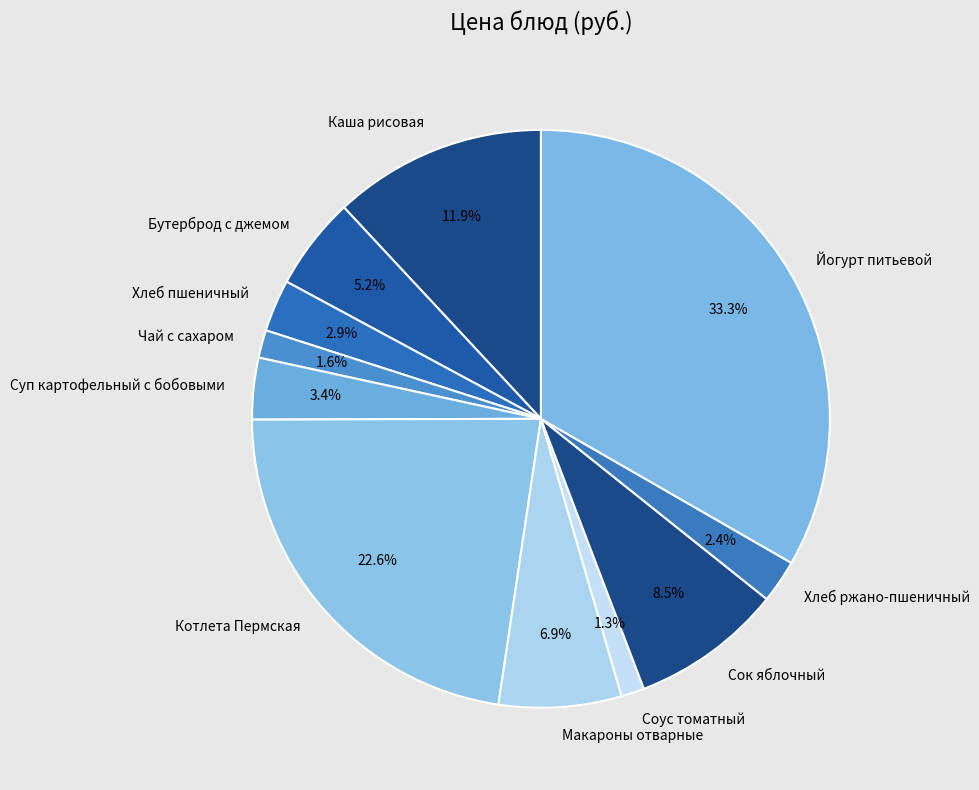

Between Макароны отварные and Каша рисовая, which is larger?

Каша рисовая